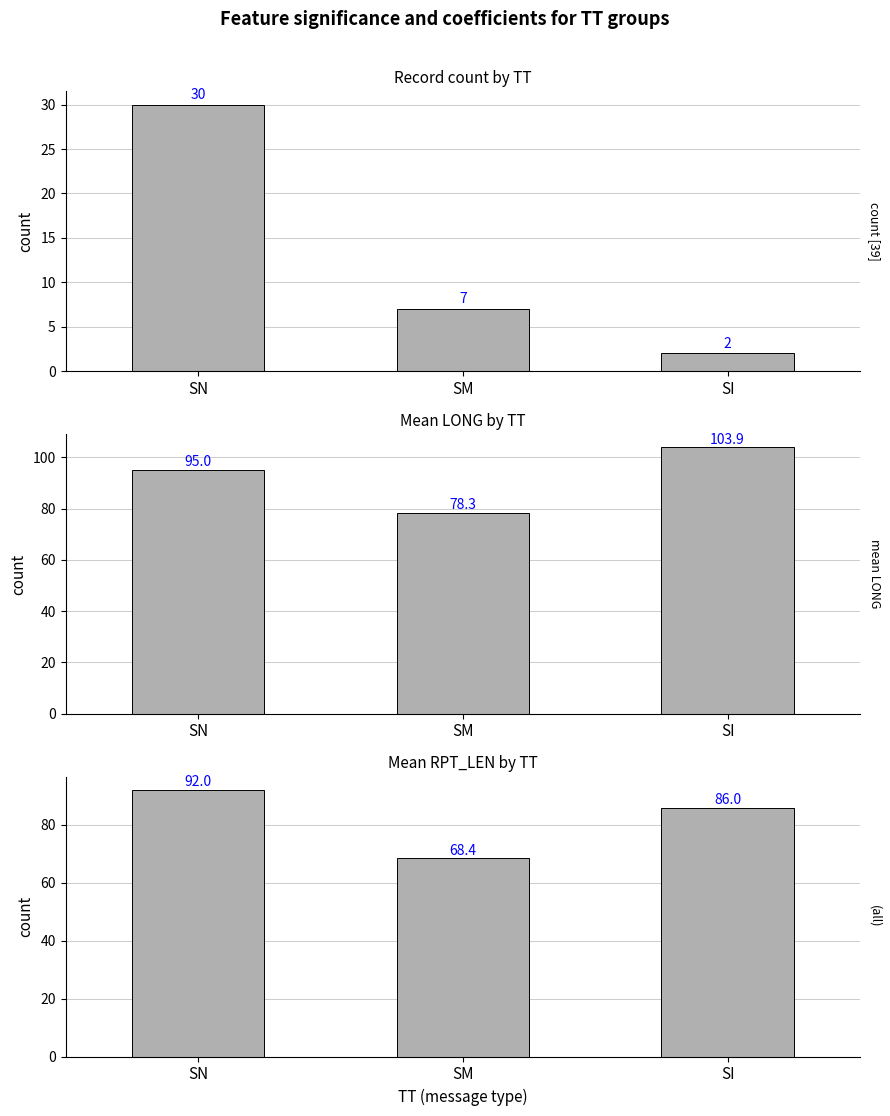

At which category is the sum across all series the highest?

SN